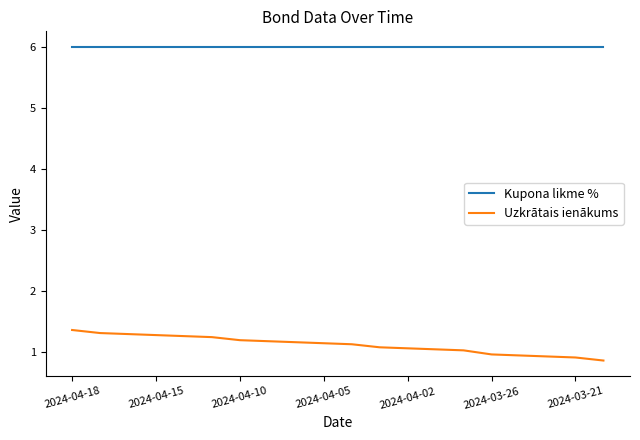

Which series has the widest spread of values?

Uzkrātais ienākums